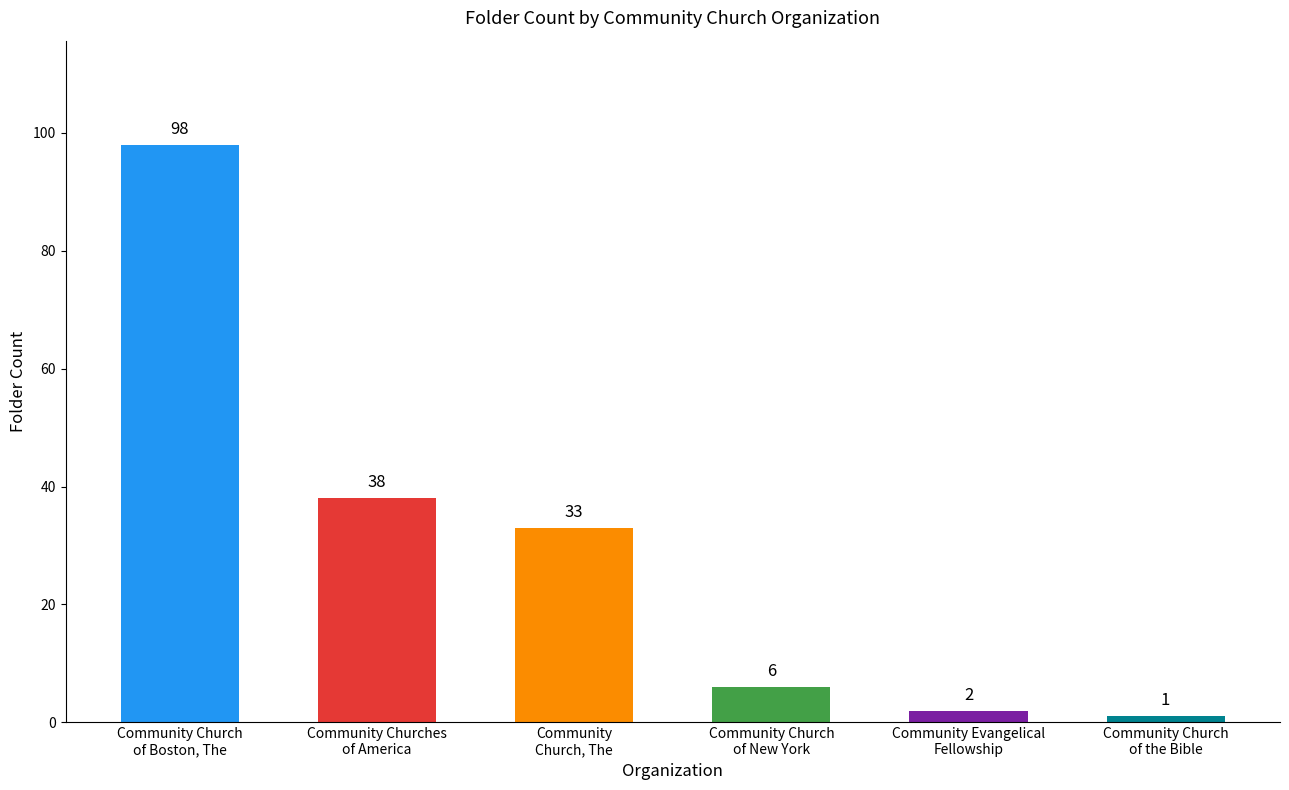

Reading left to right, what are all the values shown in this chart?

98	38	33	6	2	1